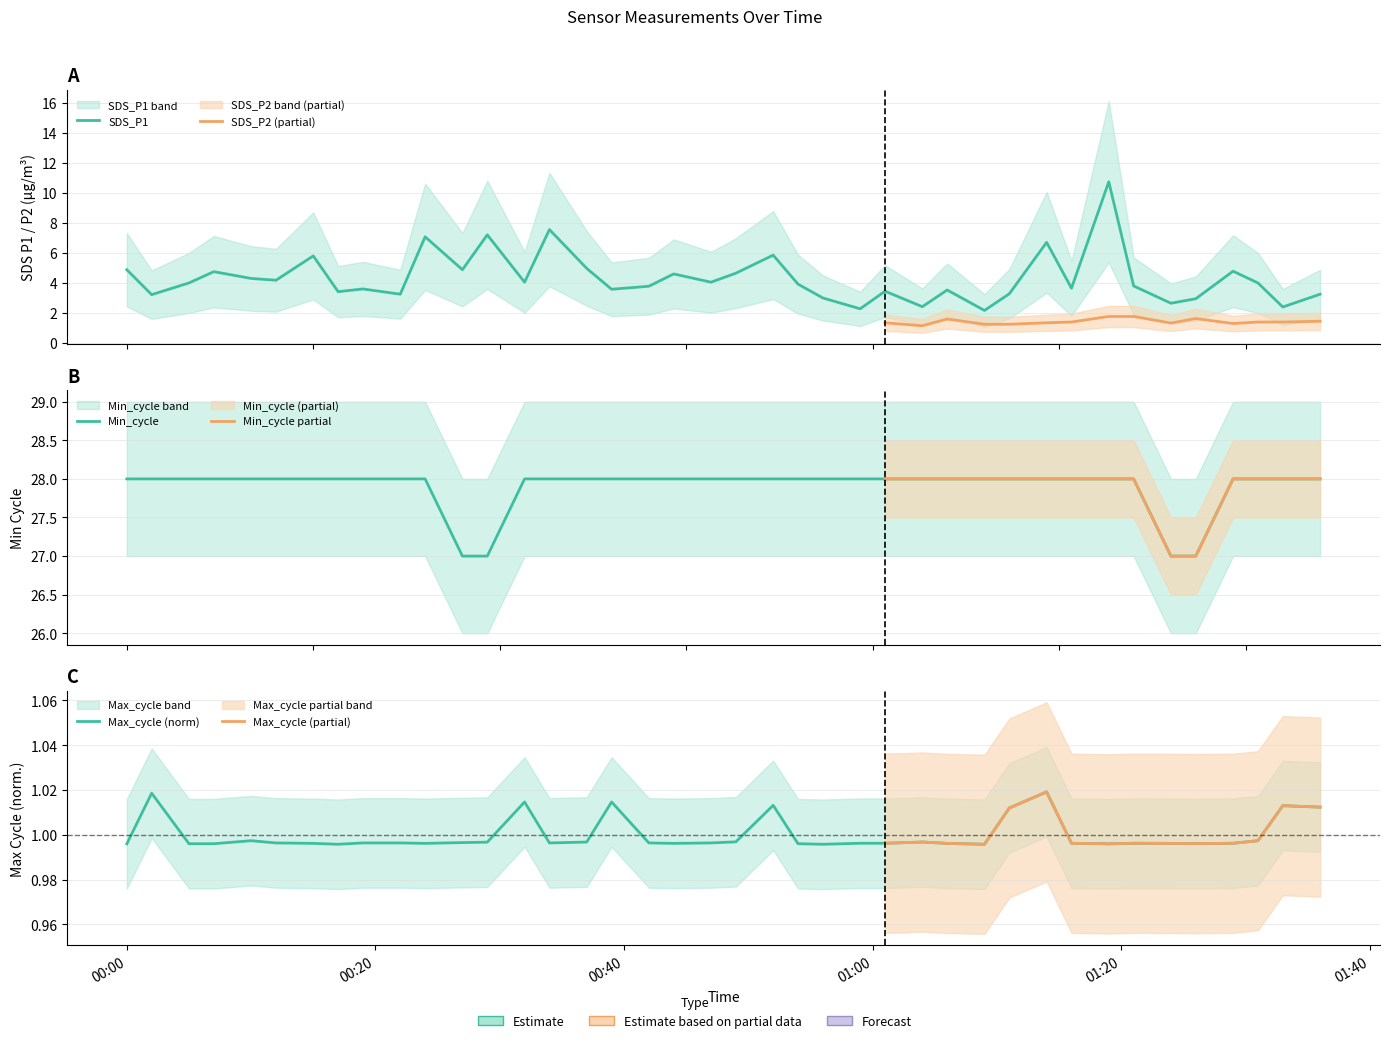

How many series are shown in this chart?

3